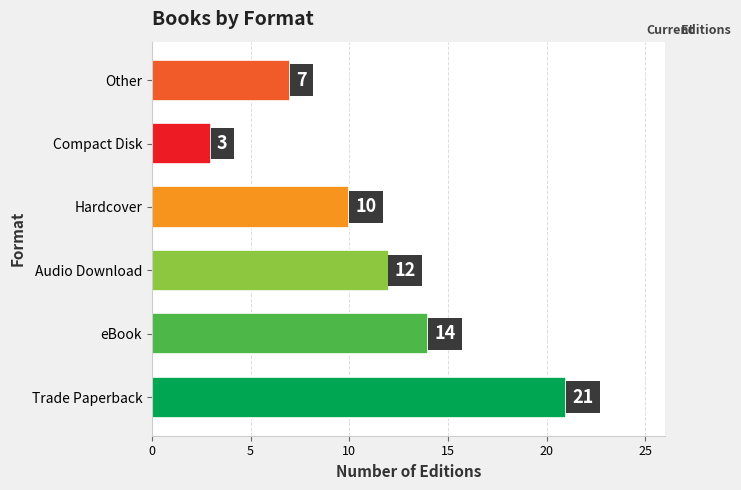

What is the ratio of the value at Trade Paperback to the value at Compact Disk?

7.0